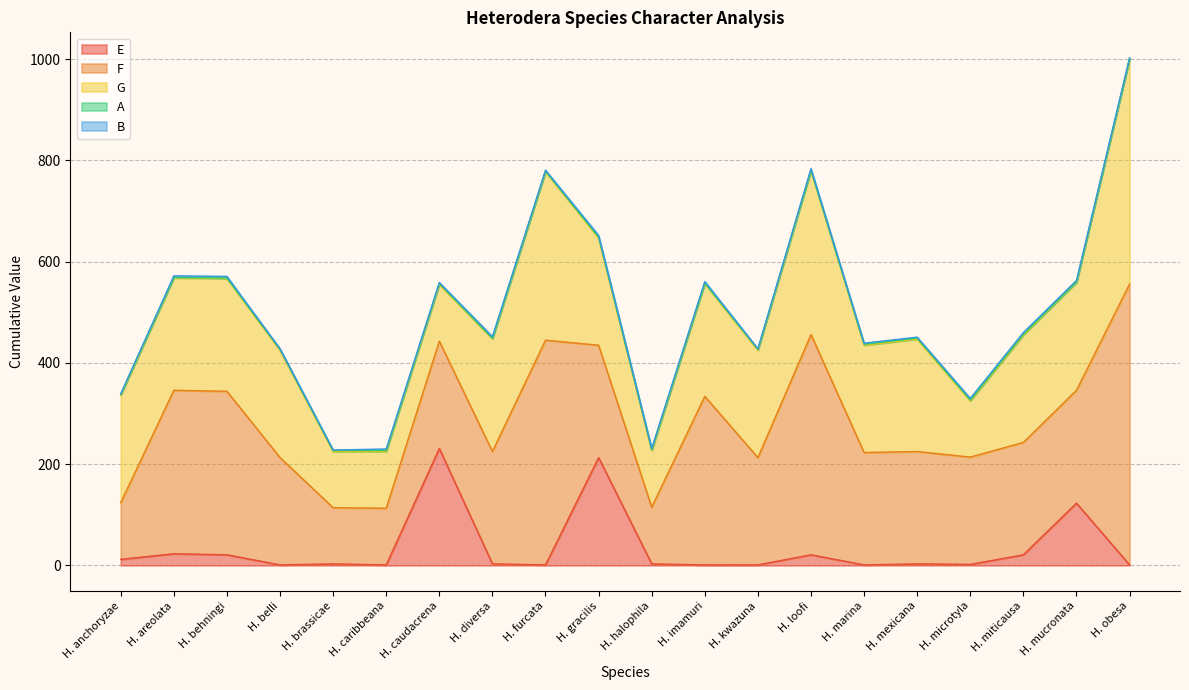

What is the label of the 17th point from the left?

H. microtyla